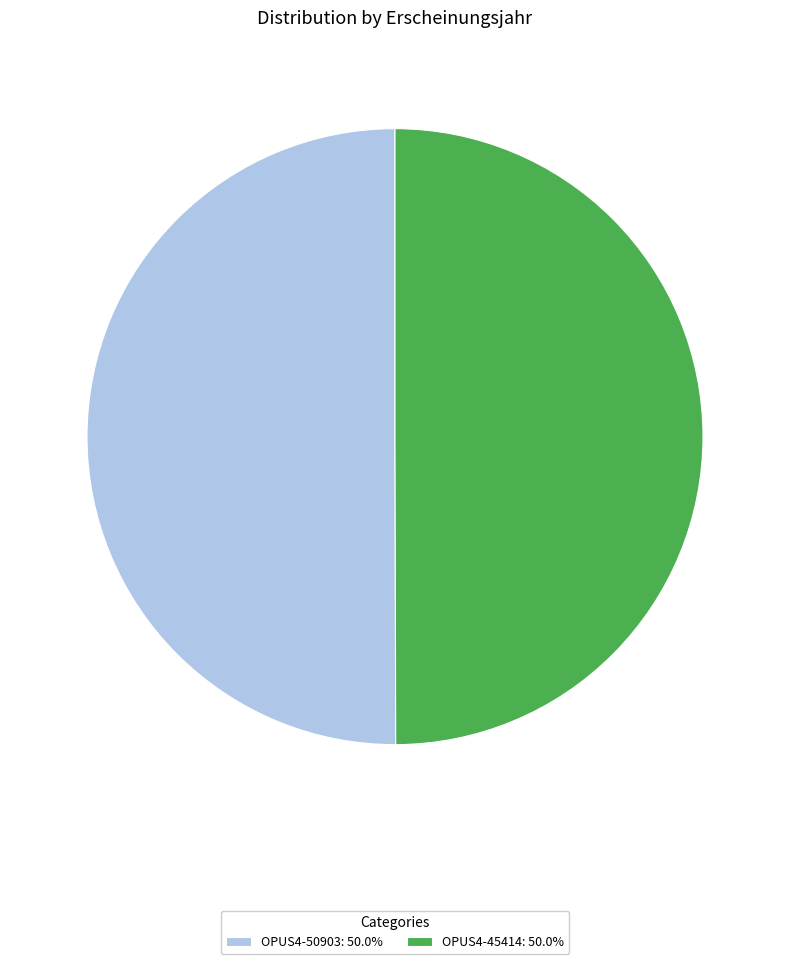

Do OPUS4-45414: 50.0% and OPUS4-50903: 50.0% together represent more than half of the pie?

Yes